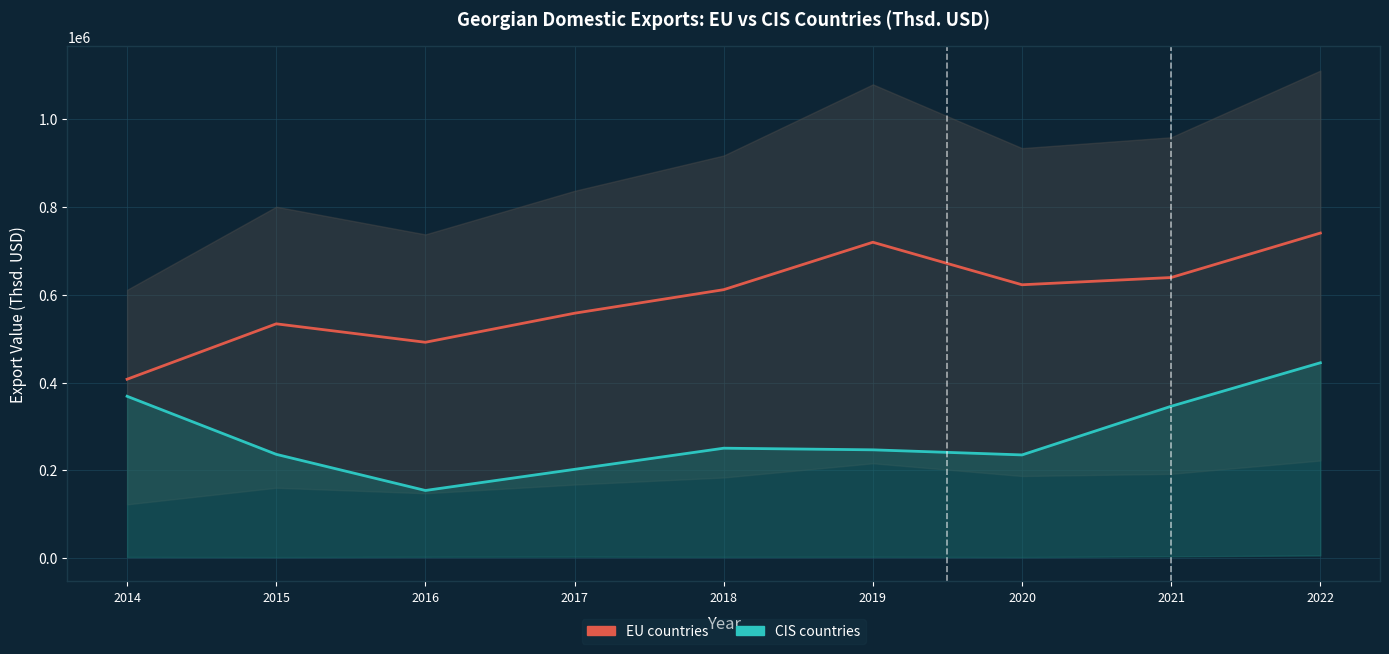

True or false: CIS countries and EU countries cross at least once.

False